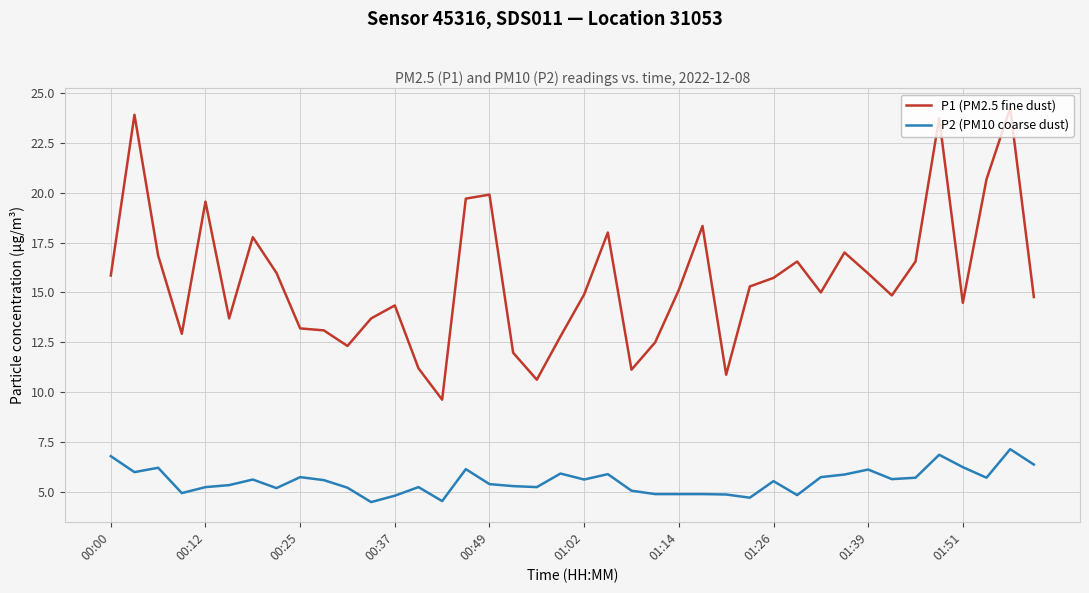

Rank the series by their maximum value, from lowest to highest.

P2 (PM10 coarse dust), P1 (PM2.5 fine dust)